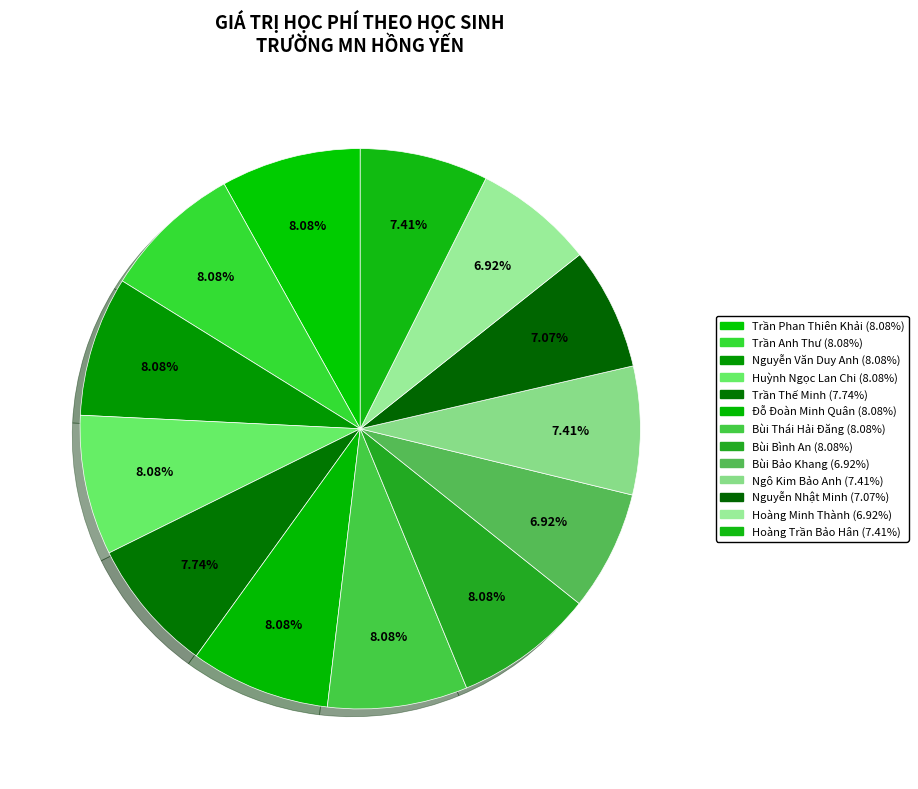

Count the number of slices in the pie.

13